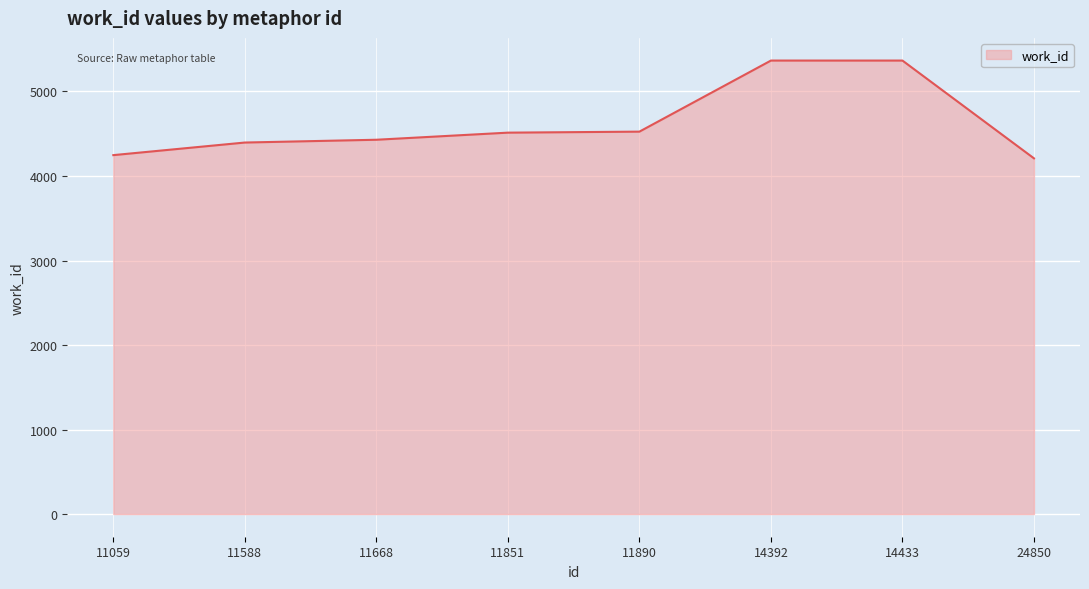

At which label is the value closest to 4787?

11890